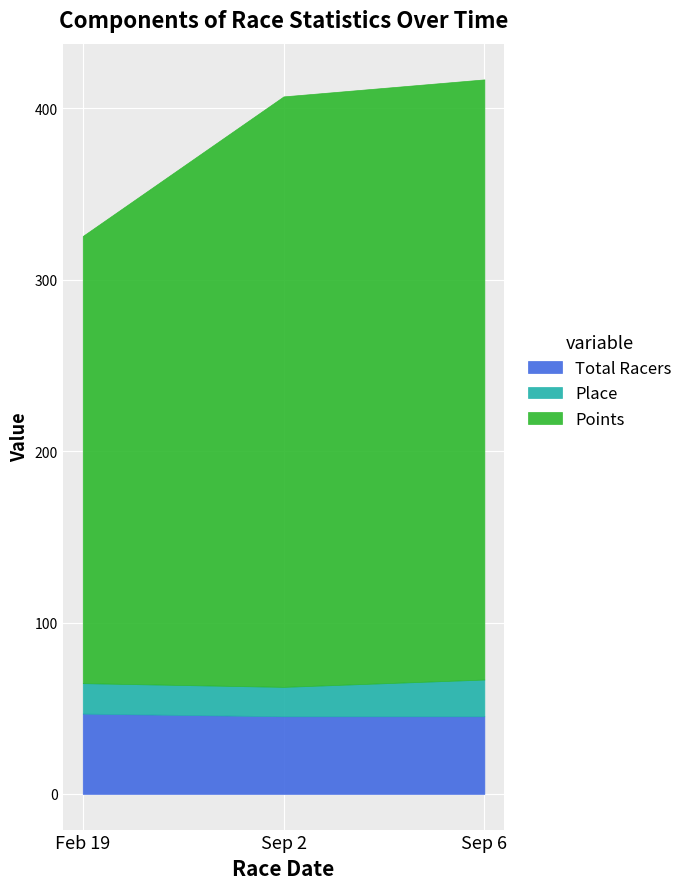

At which category does the chart reach its minimum across all series?

2017-02-19